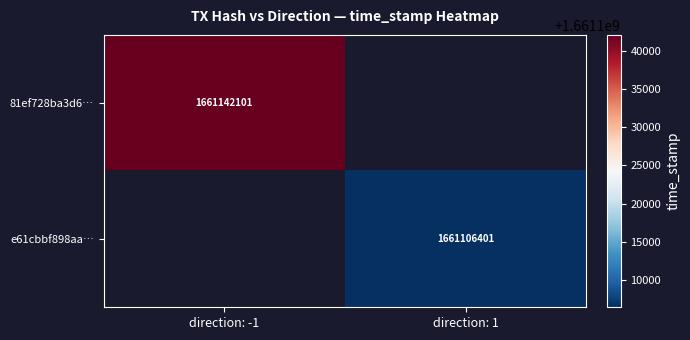

Is it true that e61cbbf898aa… equals 1661106401 at direction: 1?

True